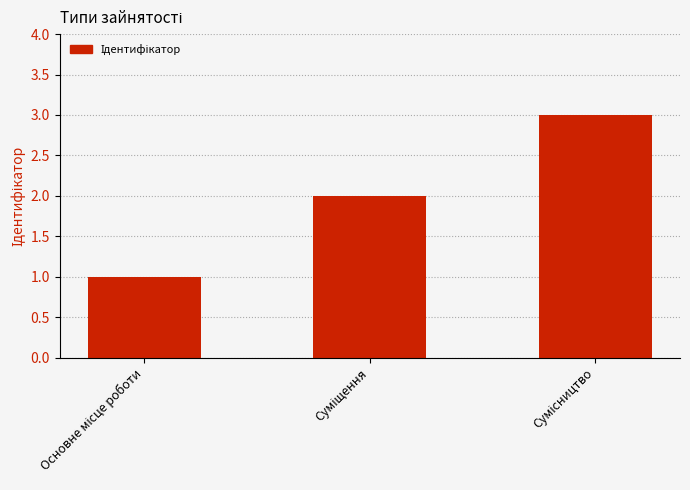

What is the maximum value shown in the chart?

3